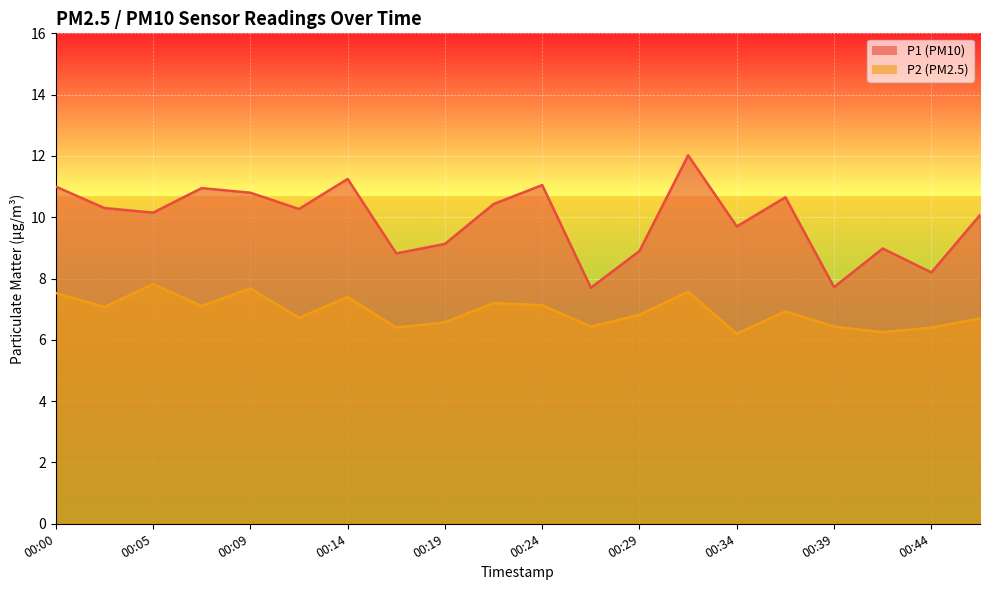

Which category has the highest value across all series?

00:31